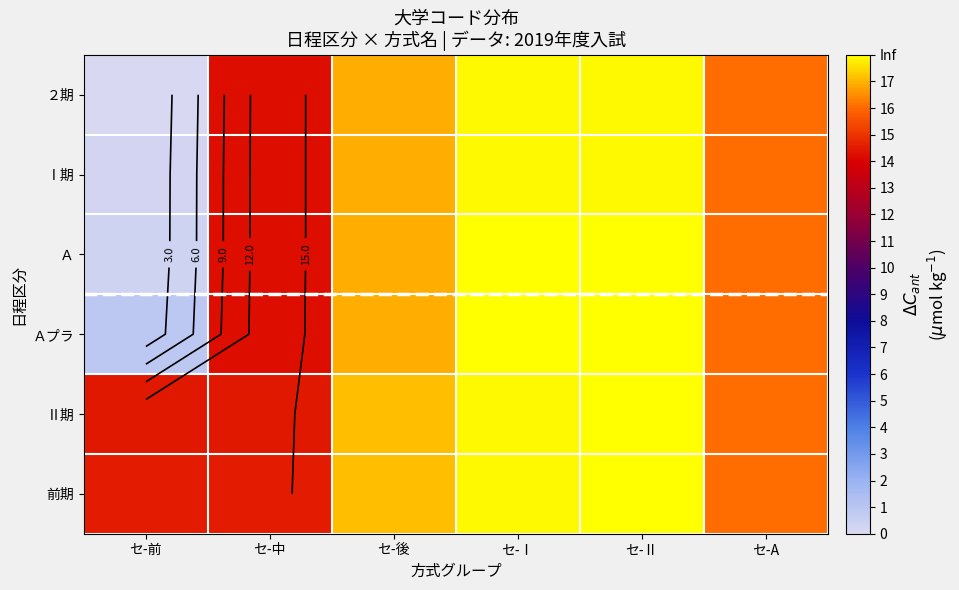

What is the spread (max minus min) of values at セ-前?

14.5